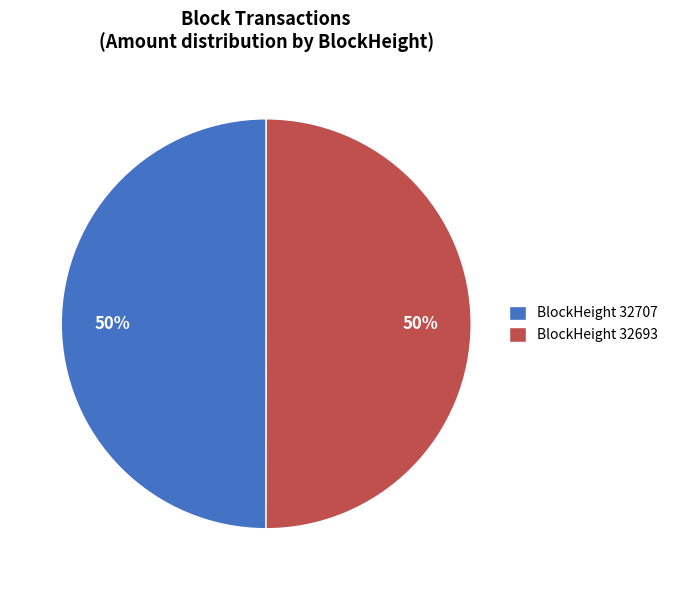

To the nearest percent, what is the average slice percentage?

50%